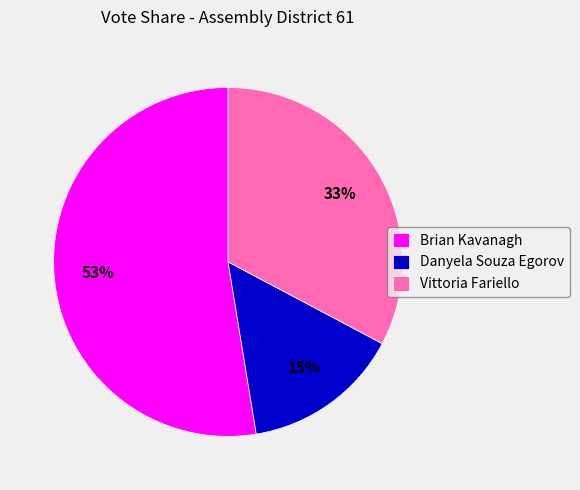

How many segments does this pie chart have?

3